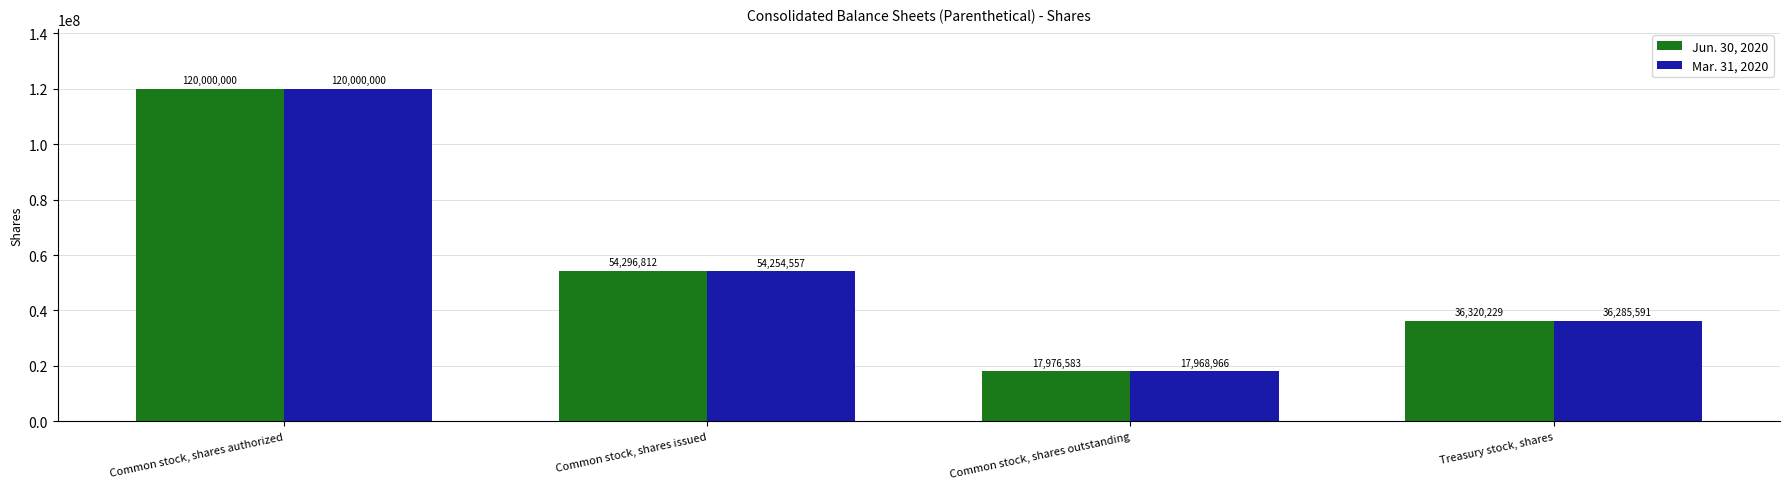

What are all the series names shown in the legend?

Jun. 30, 2020, Mar. 31, 2020